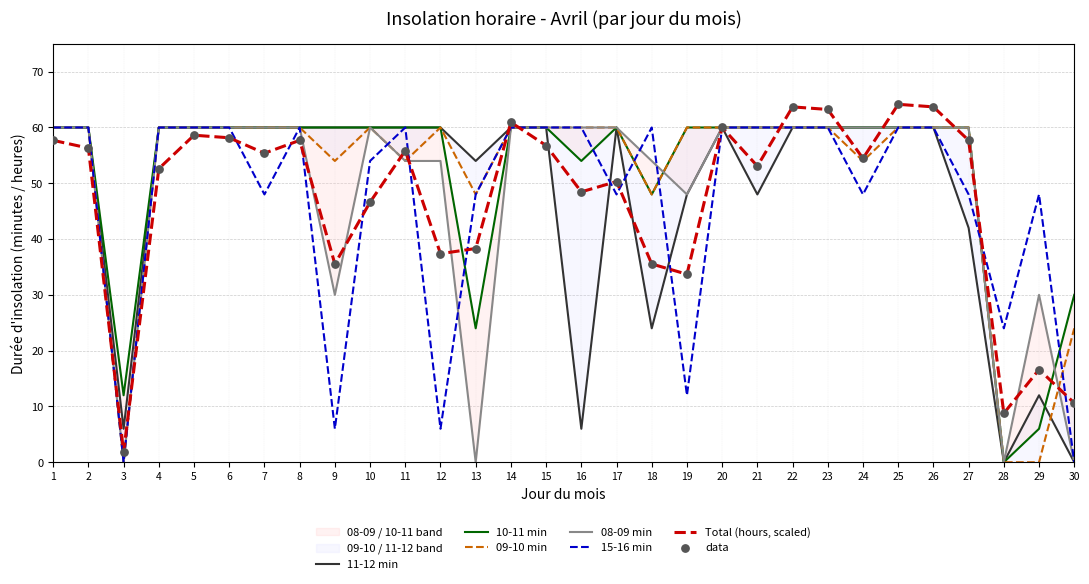

At how many categories does at least one series exceed 50?

26